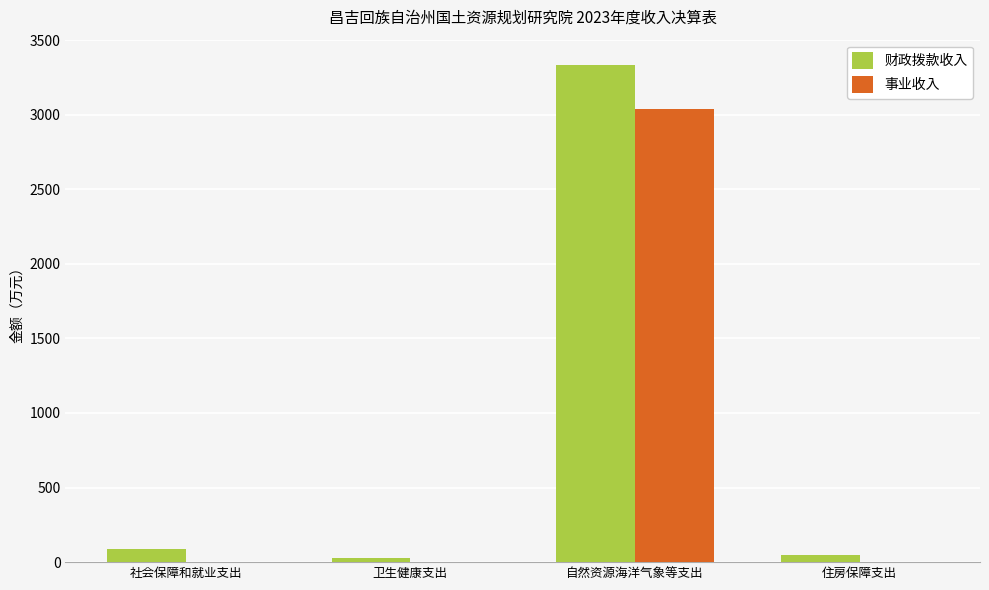

Which label corresponds to the largest value in the chart?

自然资源海洋气象等支出